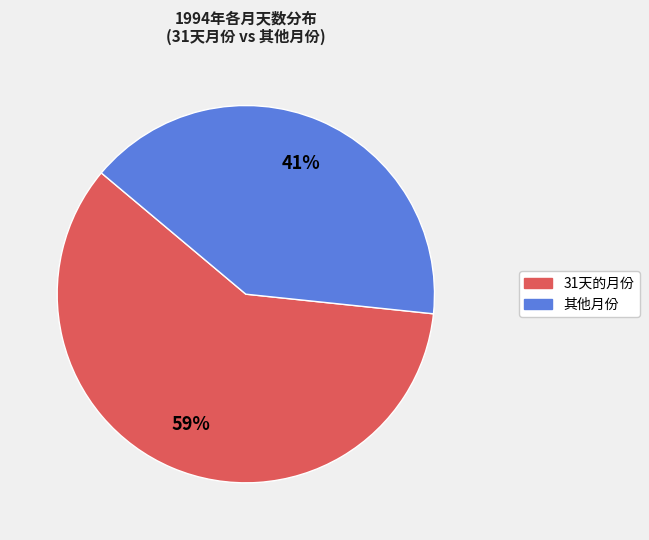

How many slices are in this pie chart?

2